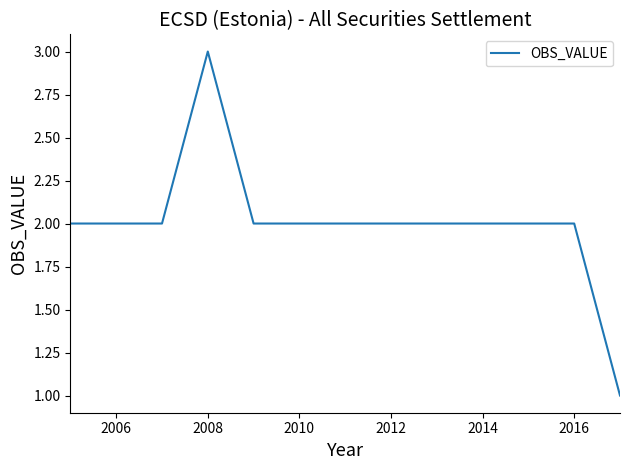

What is the greatest value displayed?

3